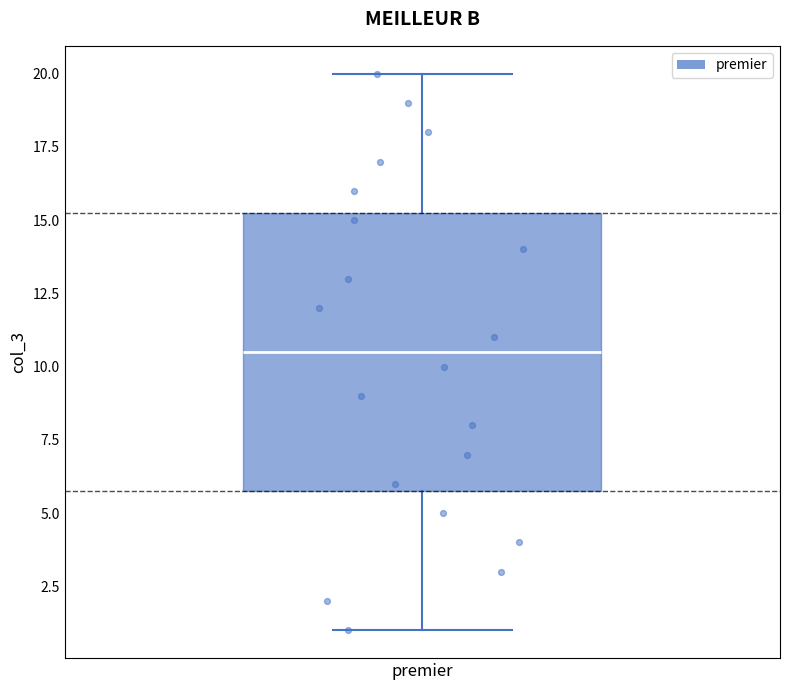

Where does the median line of the box for premier sit on the y-axis? The values are not printed on the chart, so give them approximately, as read against the axis.

10.5